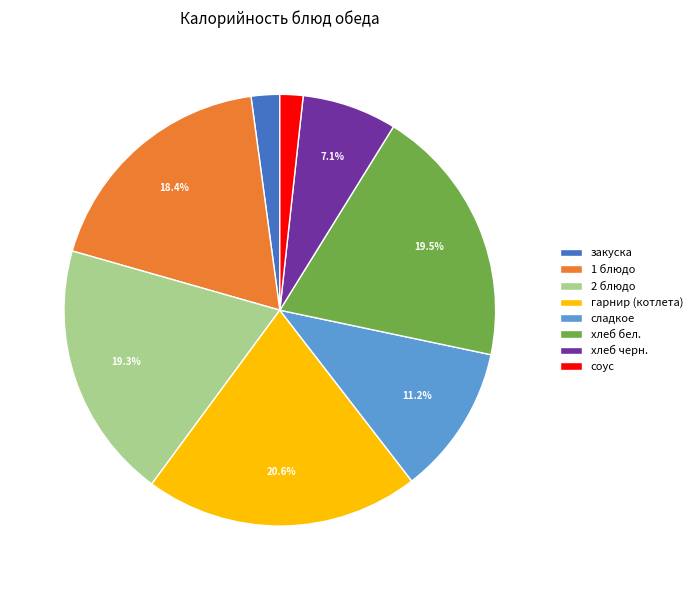

Is there any slice that represents more than half of the pie?

No